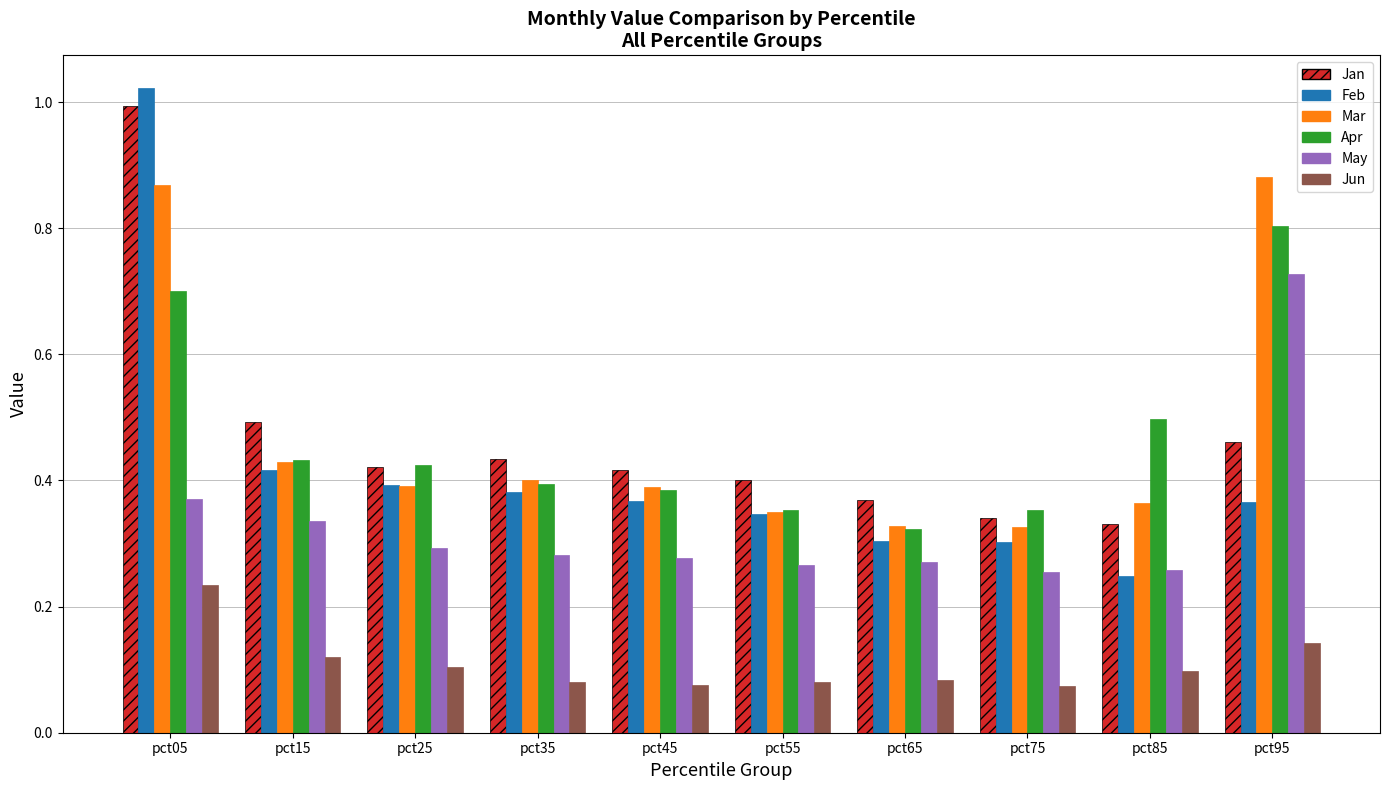

How many groups of bars are there?

10